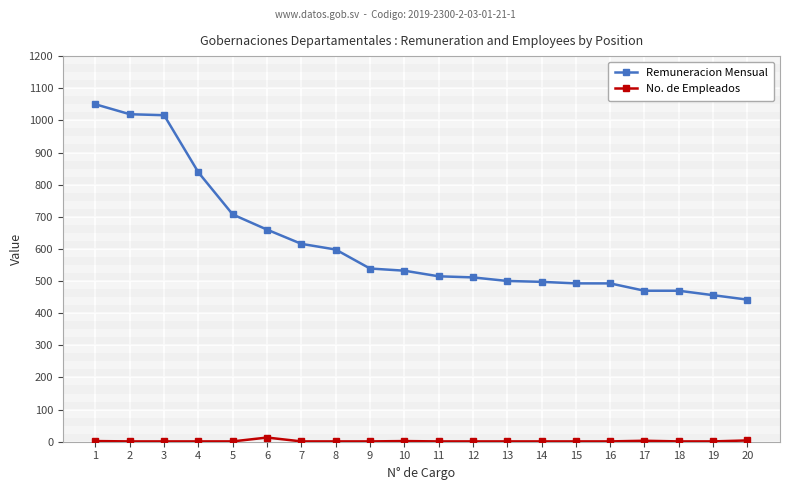

True or false: No. de Empleados and Remuneracion Mensual cross at least once.

False